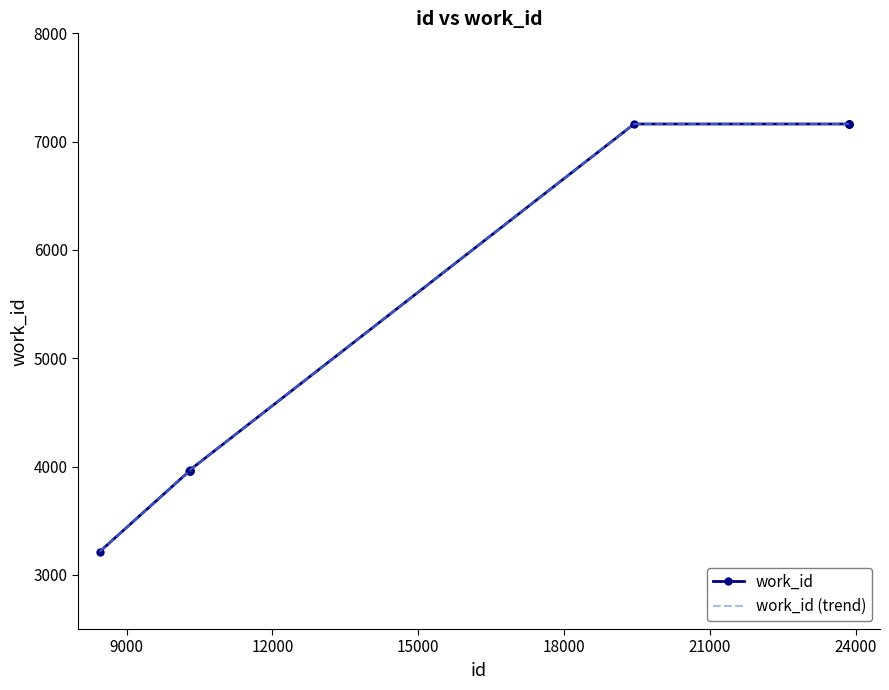

What is the average value of the work_id (trend) series?

5487